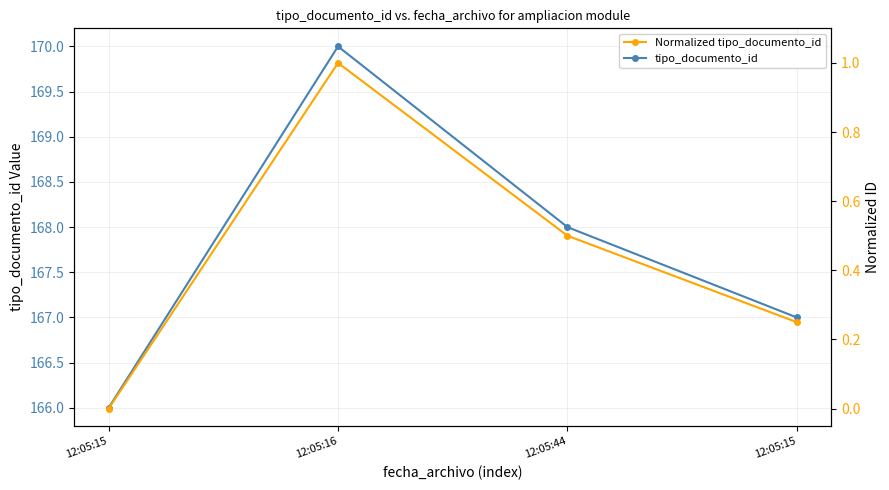

True or false: tipo_documento_id has more than 1 points higher than both neighbors.

False